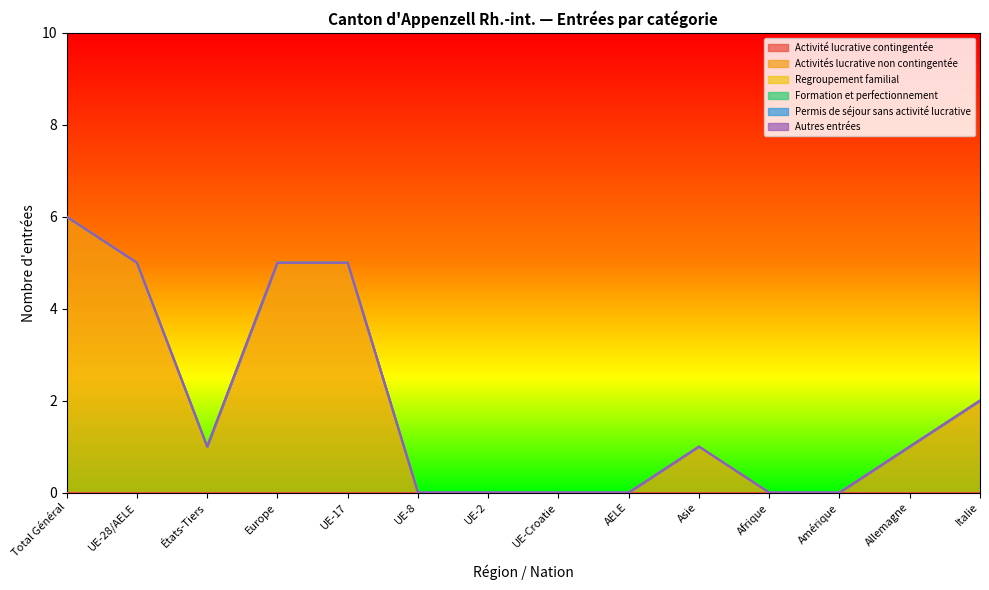

Reading left to right, what are all the values shown in this chart?

Activité lucrative contingentée: 0	0	0	0	0	0	0	0	0	0	0	0	0	0
Activités lucrative non contingentée: 6	5	1	5	5	0	0	0	0	1	0	0	1	2
Regroupement familial: 0	0	0	0	0	0	0	0	0	0	0	0	0	0
Formation et perfectionnement: 0	0	0	0	0	0	0	0	0	0	0	0	0	0
Permis de séjour sans activité lucrative: 0	0	0	0	0	0	0	0	0	0	0	0	0	0
Autres entrées: 0	0	0	0	0	0	0	0	0	0	0	0	0	0